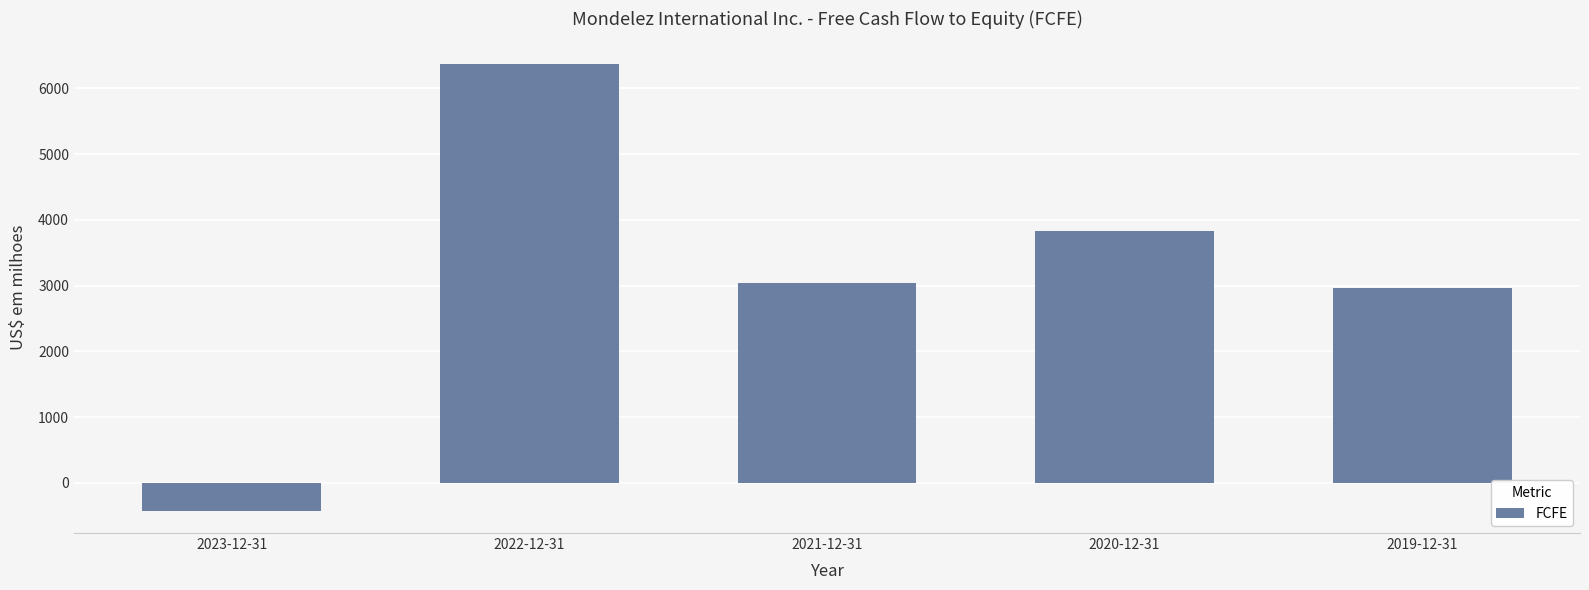

What is the maximum value shown in the chart?

6374